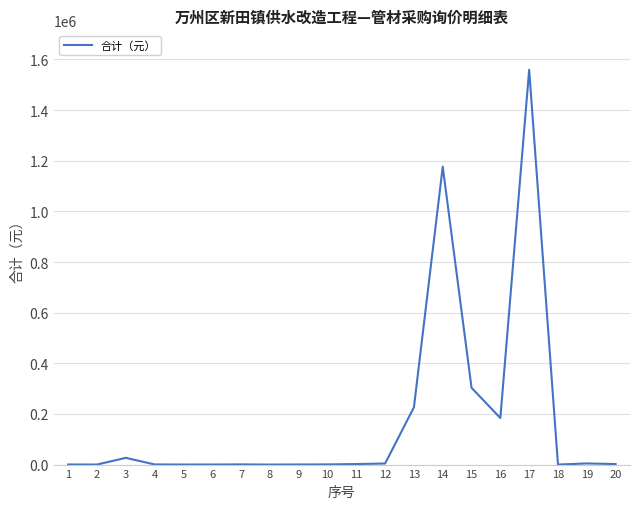

Count the number of values greater than 2012.

10